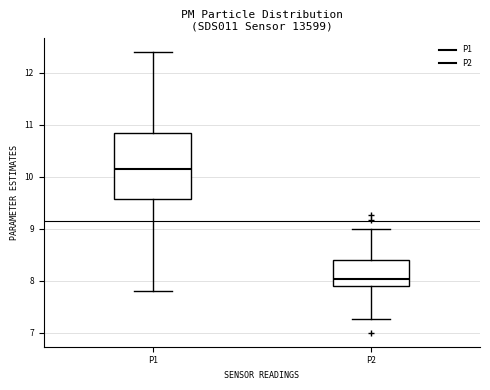

Reading left to right, transcribe this box plot: for each box, give where its median line is, the range the box spans, and where its two whiskers end, as read against the y-axis. The values are not printed on the chart, so give them approximately, as read against the axis.

P1: median 10.2, box 9.6 to 10.8, whiskers 7.8 to 12.4
P2: median 8.0, box 7.9 to 8.4, whiskers 7.3 to 9.0